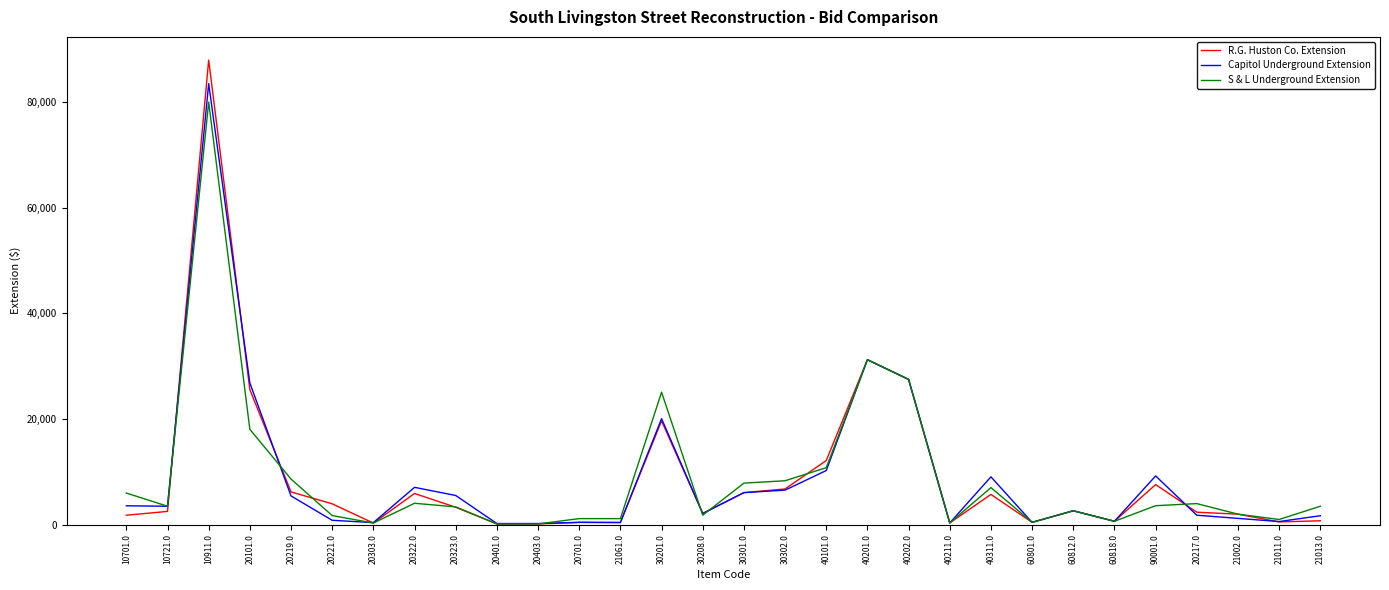

What are all the series names shown in the legend?

R.G. Huston Co. Extension, Capitol Underground Extension, S & L Underground Extension